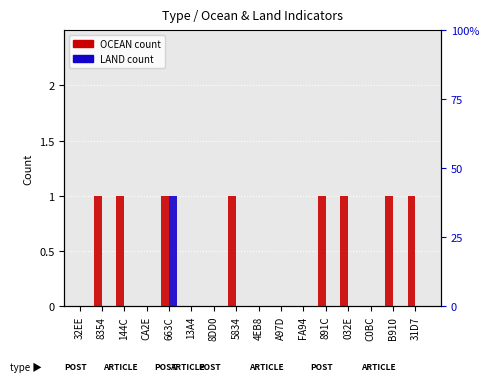

What is the difference between the highest and lowest values at 31D7?

1